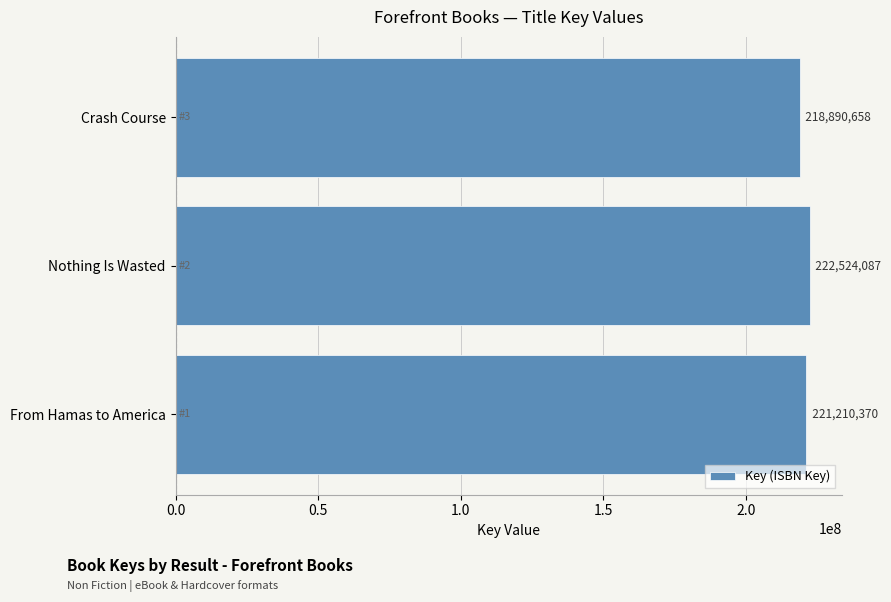

List the labels in order of value, smallest first.

Crash Course, From Hamas to America, Nothing Is Wasted